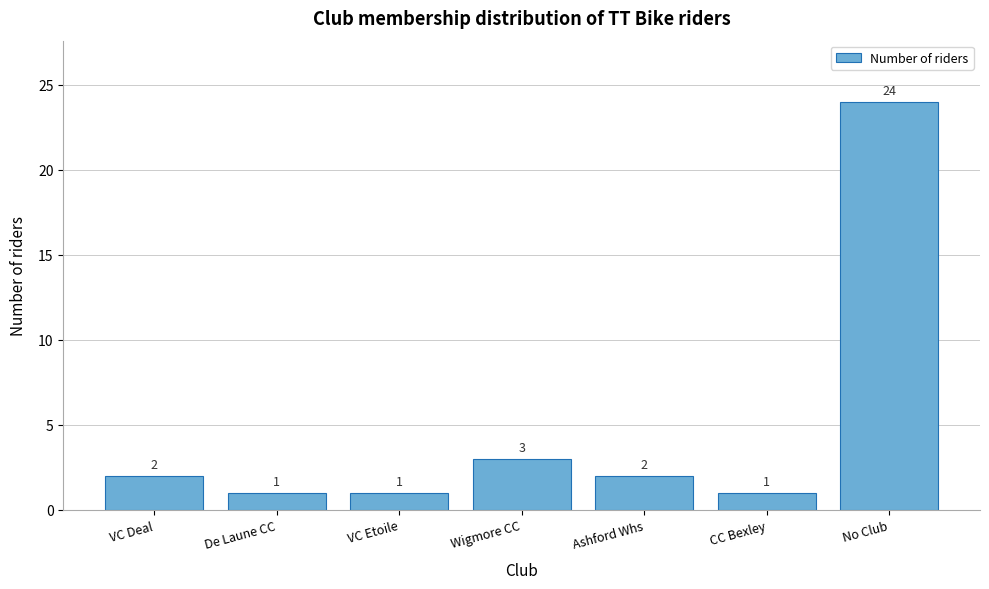

Reading right to left, what are all the values shown in this chart?

24	1	2	3	1	1	2